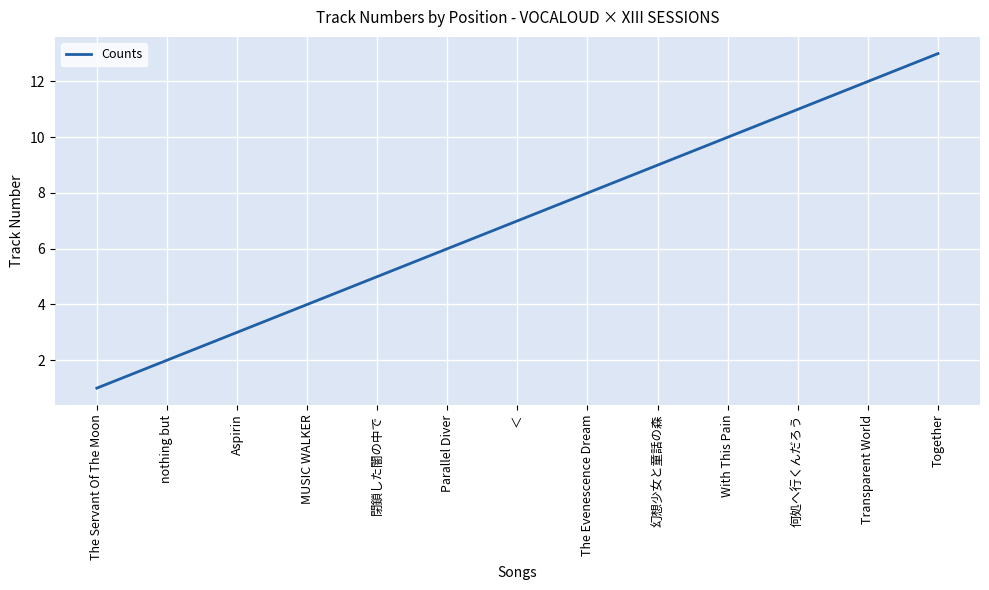

How many lines are shown in the chart?

1